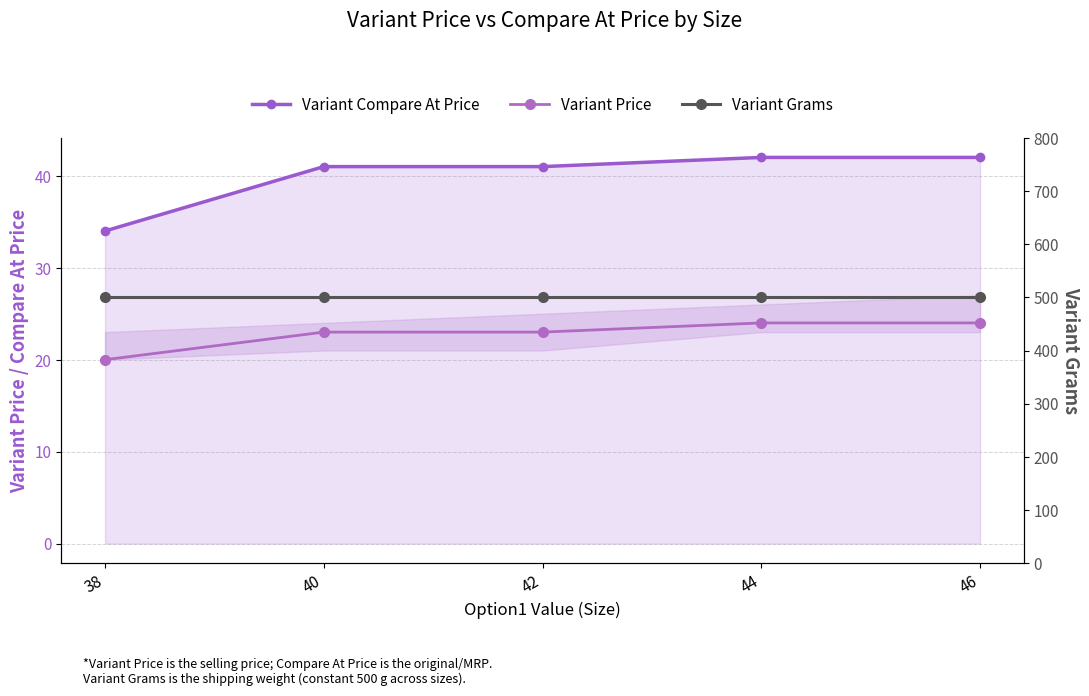

Is the value of Variant Compare At Price at 46 greater than the value of Variant Price at 42?

Yes